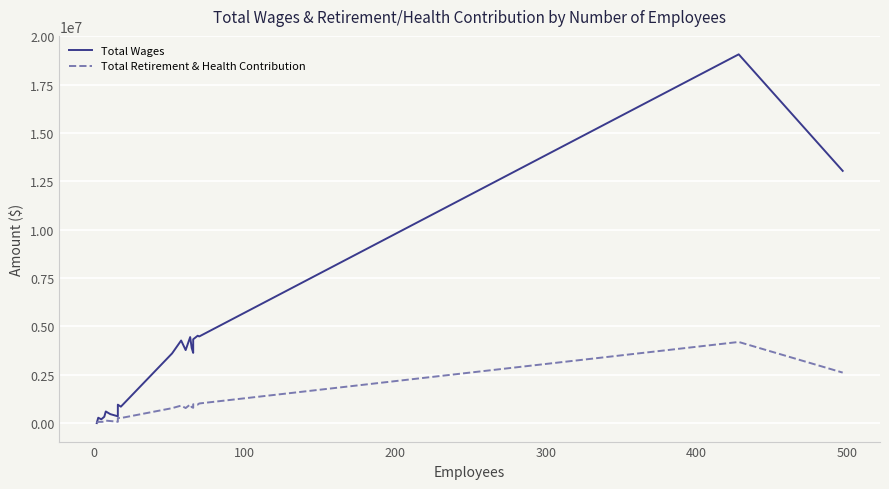

Reading left to right, extract all data points from this chart.

Total Wages: 2908	281051	197919	330508	604173	465841	354175	955558	851499	3607692	4274452	3779487	4451546	3890294	3633692	4337771	4521672	4483930	19077080	13048202
Total Retirement & Health Contribution: 38	69119	65672	76984	130258	109453	71440	265382	264095	774752	907440	780736	963799	829149	794718	975156	957973	1017491	4199179	2614962